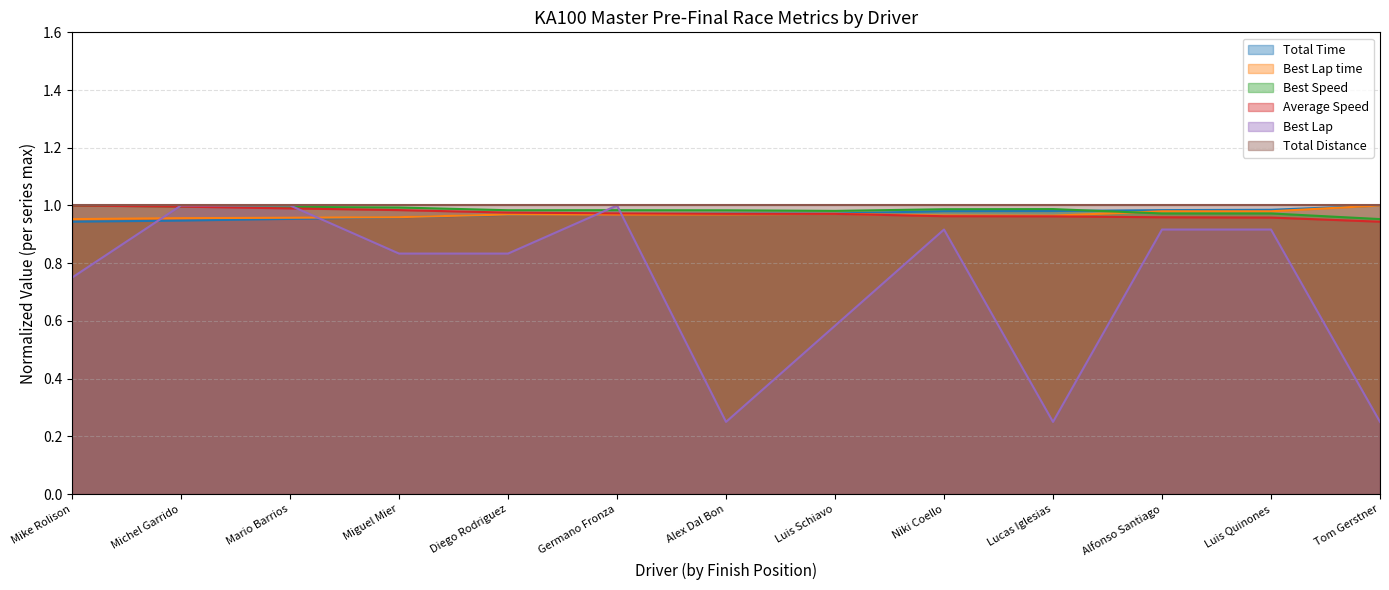

Where is the first local maximum for Best Speed?

Germano Fronza